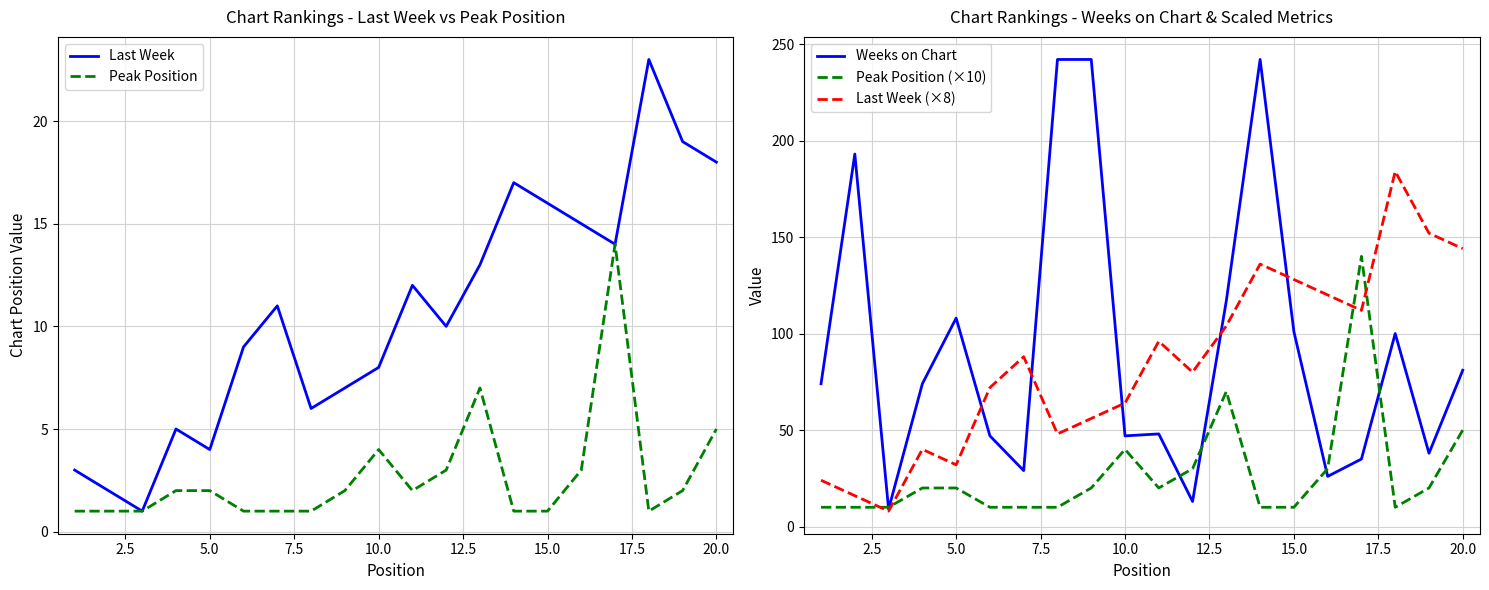

Is it true that Peak Position (×10) equals 2 at 15.0?

False